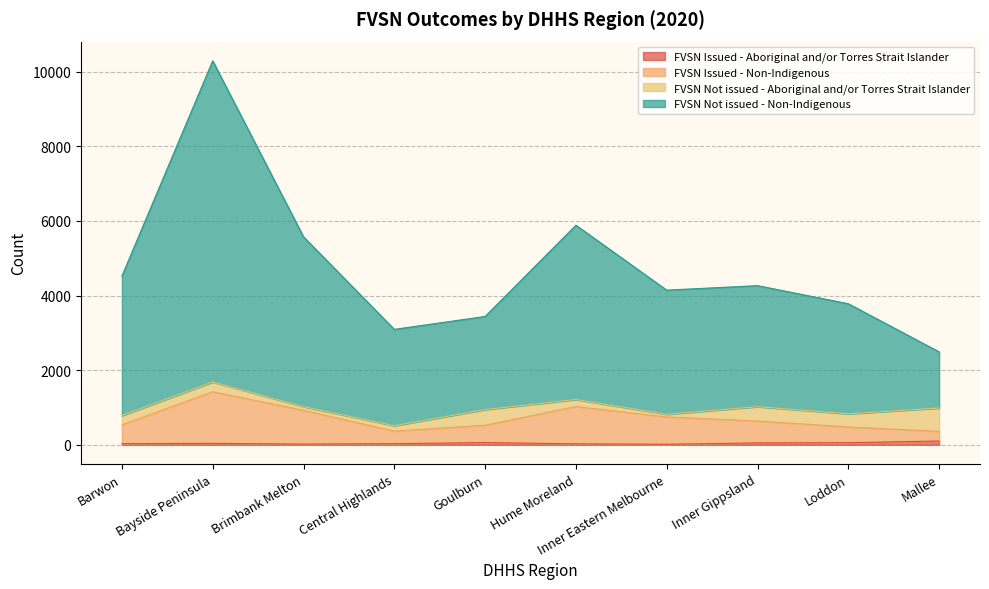

Rank the categories by FVSN Issued - Aboriginal and/or Torres Strait Islander value from lowest to highest.

Inner Eastern Melbourne, Brimbank Melton, Hume Moreland, Barwon, Central Highlands, Bayside Peninsula, Inner Gippsland, Loddon, Goulburn, Mallee